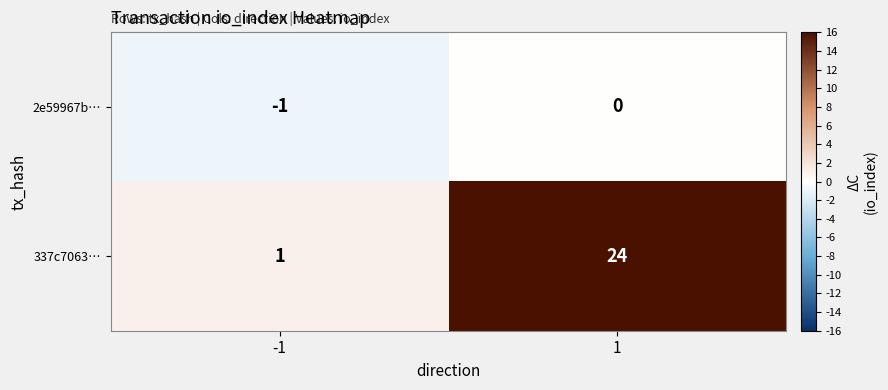

Which series has the widest spread of values?

337c7063…